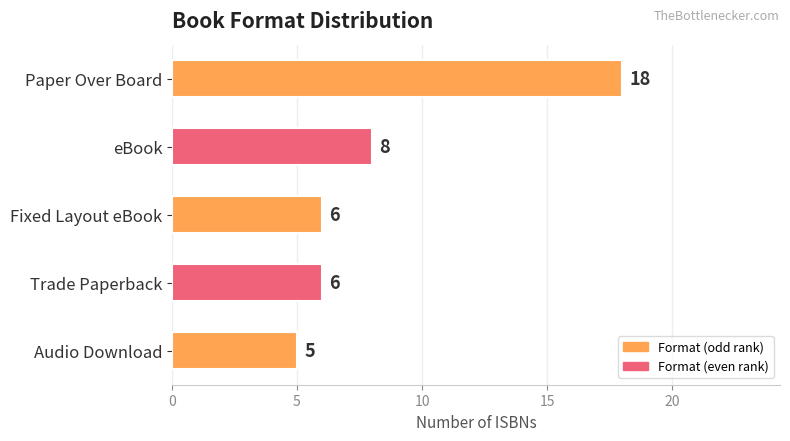

What is the value of the 3rd bar from the top?

6